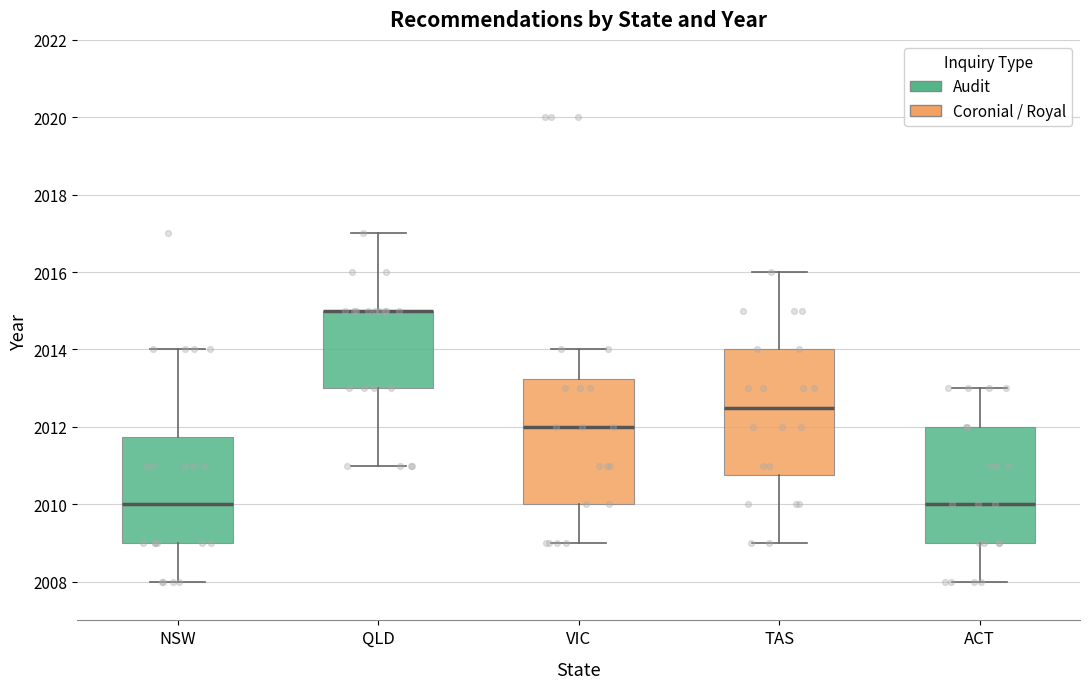

Reading left to right, read every box against the y-axis: the position of its median line, the range the box covers, and the ends of its whiskers. The values are not printed on the chart, so give them approximately, as read against the axis.

NSW: median 2010.0, box 2009.0 to 2011.8, whiskers 2008.0 to 2014.0
QLD: median 2015.0 (drawn on the box's upper edge), box 2013.0 to 2015.0, whiskers 2011.0 to 2017.0
VIC: median 2012.0, box 2010.0 to 2013.2, whiskers 2009.0 to 2014.0
TAS: median 2012.6, box 2010.8 to 2014.0, whiskers 2009.0 to 2016.0
ACT: median 2010.0, box 2009.0 to 2012.0, whiskers 2008.0 to 2013.0